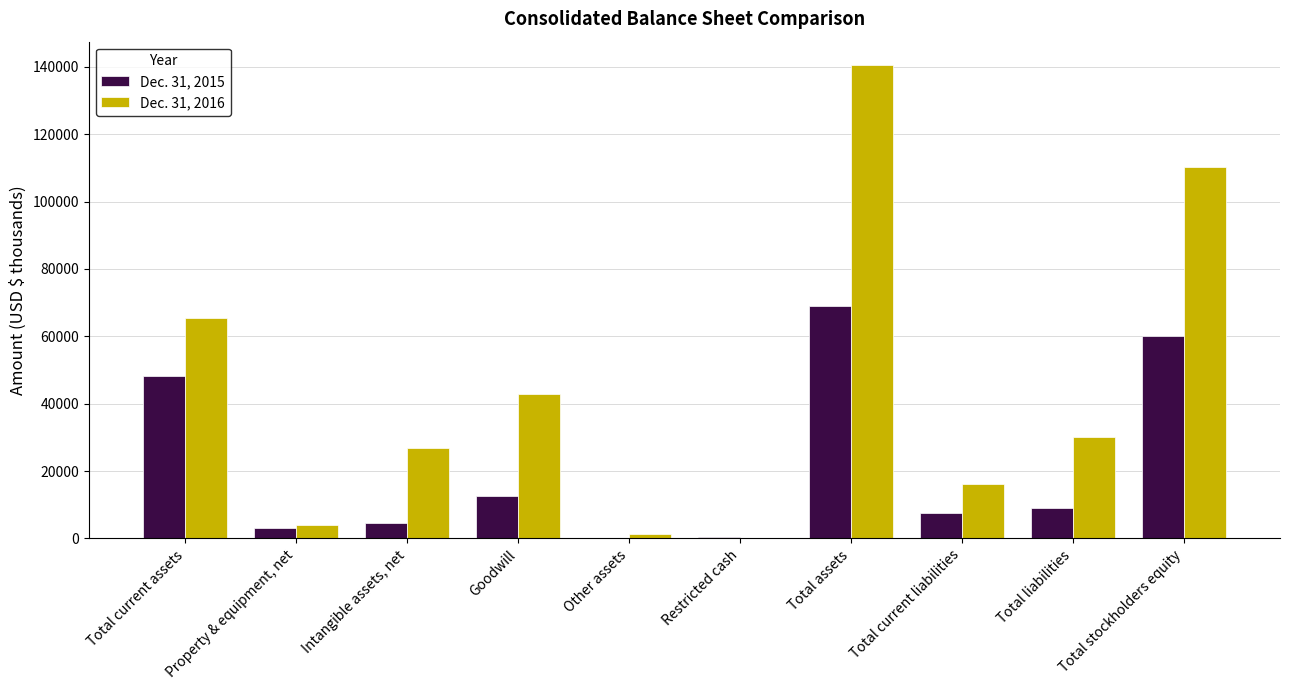

How many distinct data groups are displayed?

2